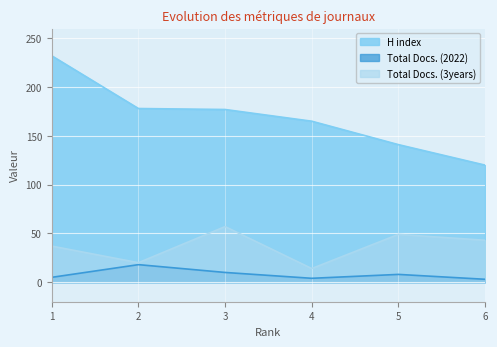

At 3, list the series in order from smallest to largest.

Total Docs. (2022), Total Docs. (3years), H index